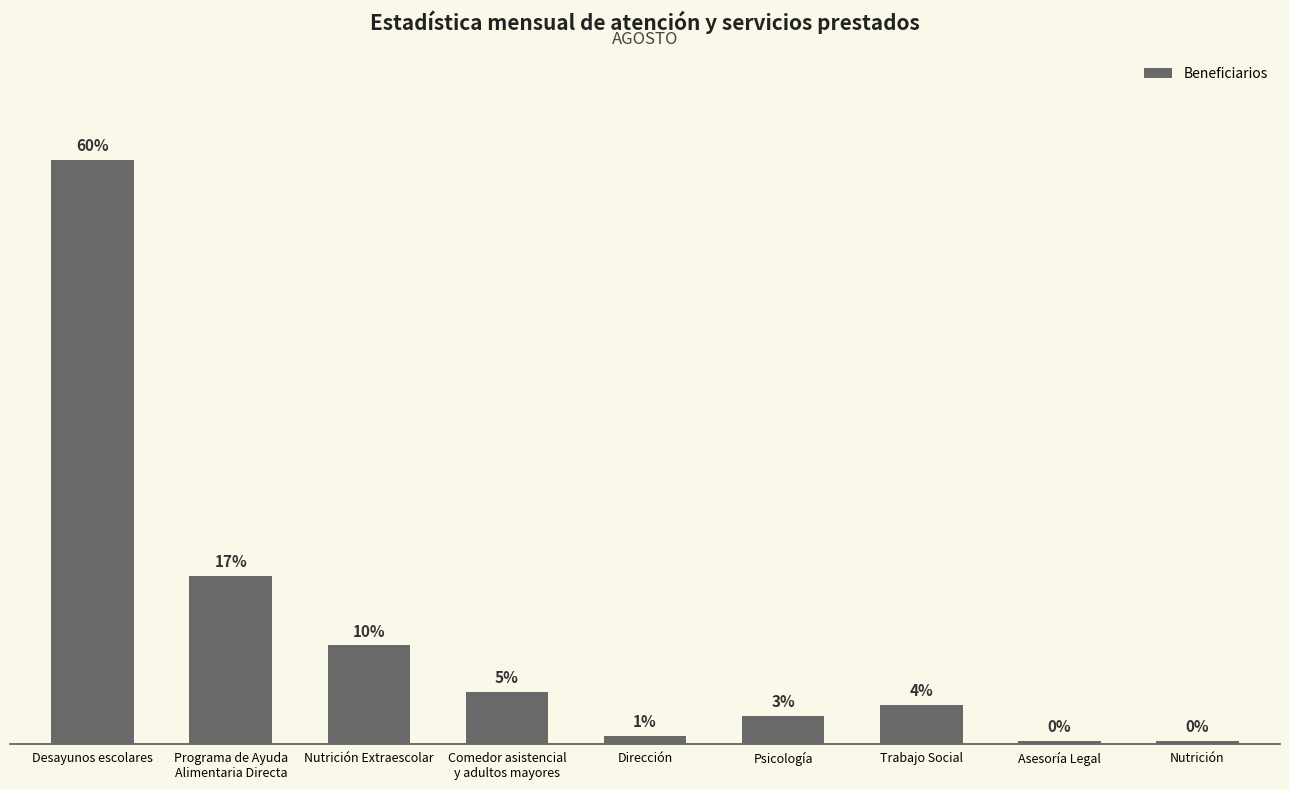

What is the change in value from Nutrición Extraescolar to Asesoría Legal?

-128